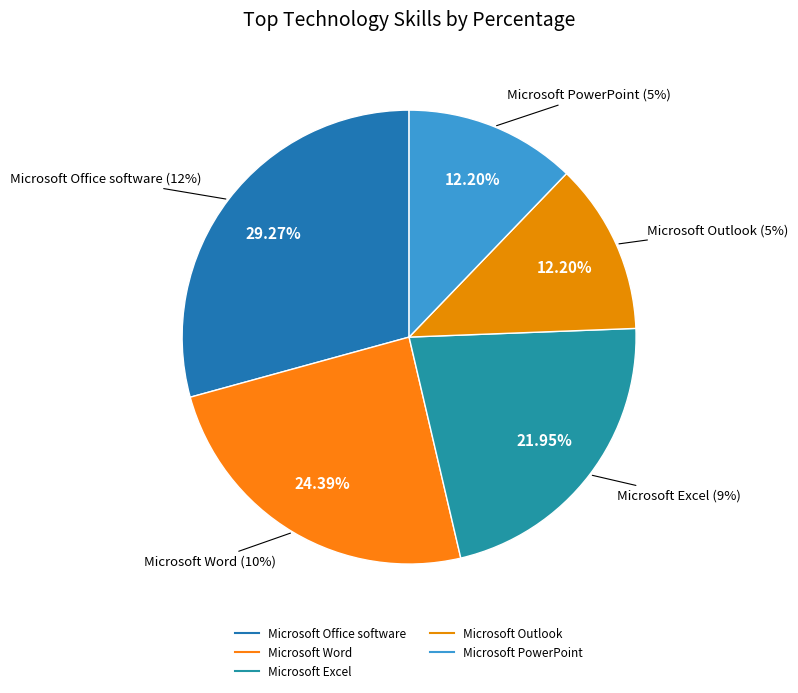

The Microsoft Word slice represents 24% of the pie. True or false?

True